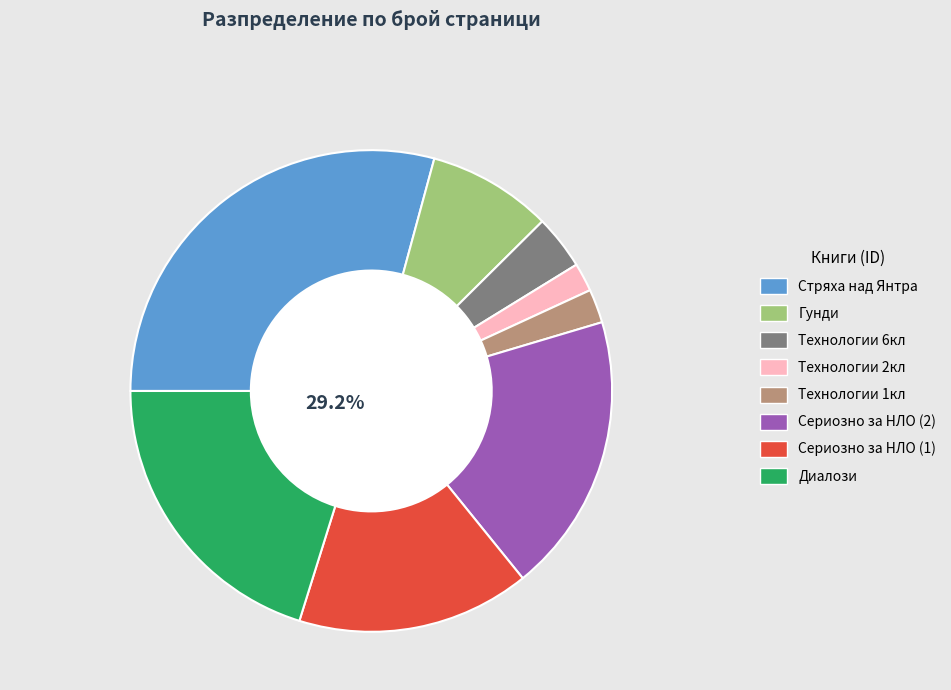

Is it true that 10861 is 15% of the pie?

False